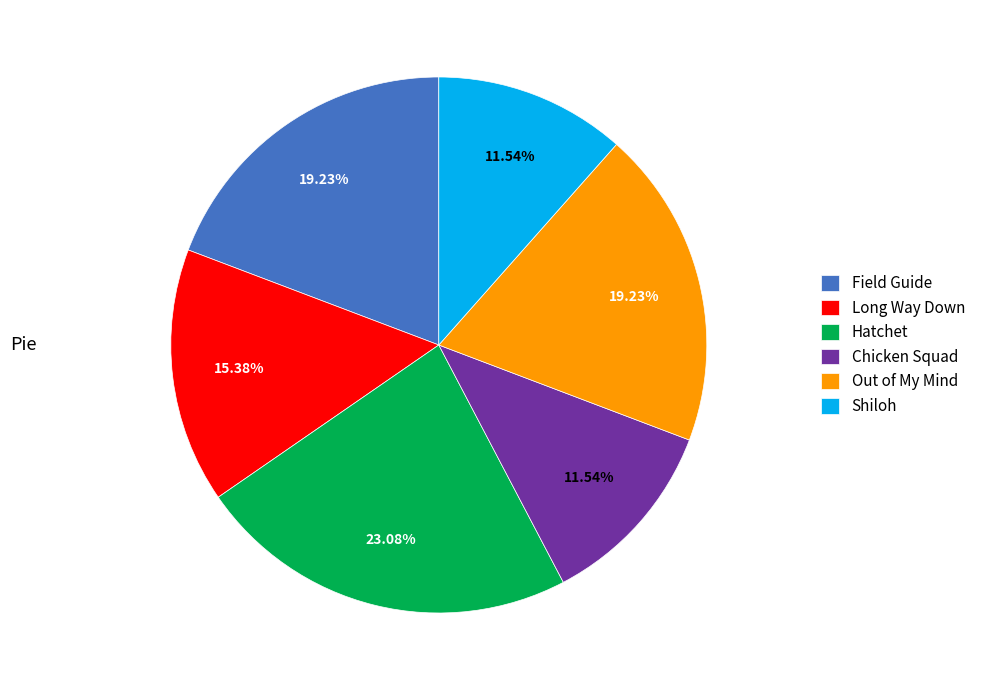

To the nearest percent, what percentage of the pie is Hatchet?

23%